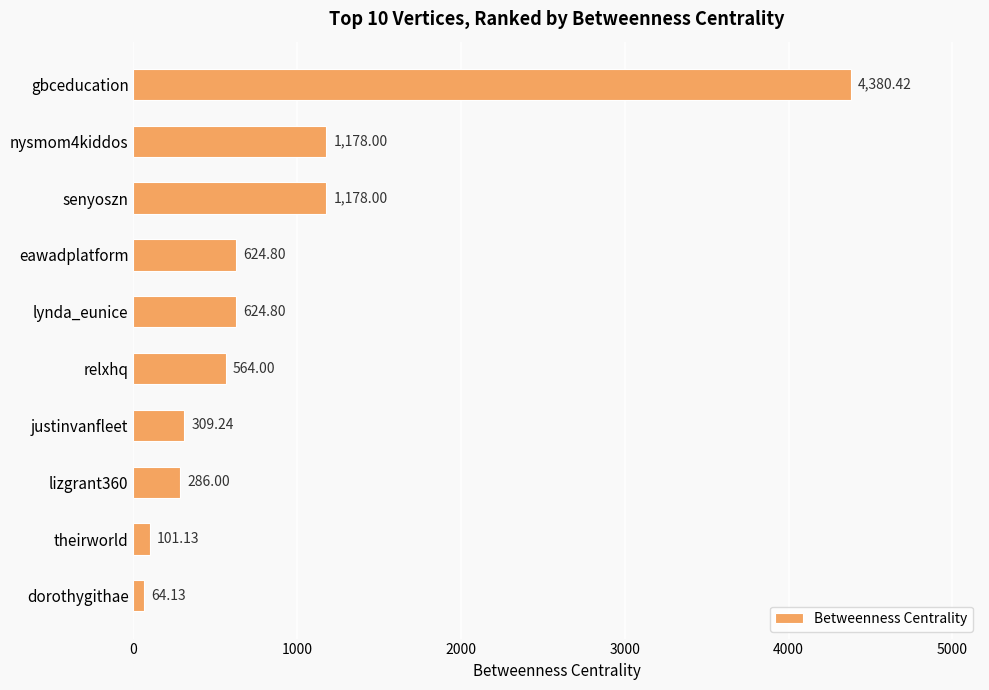

What is the difference between the maximum and minimum values?

4316.3